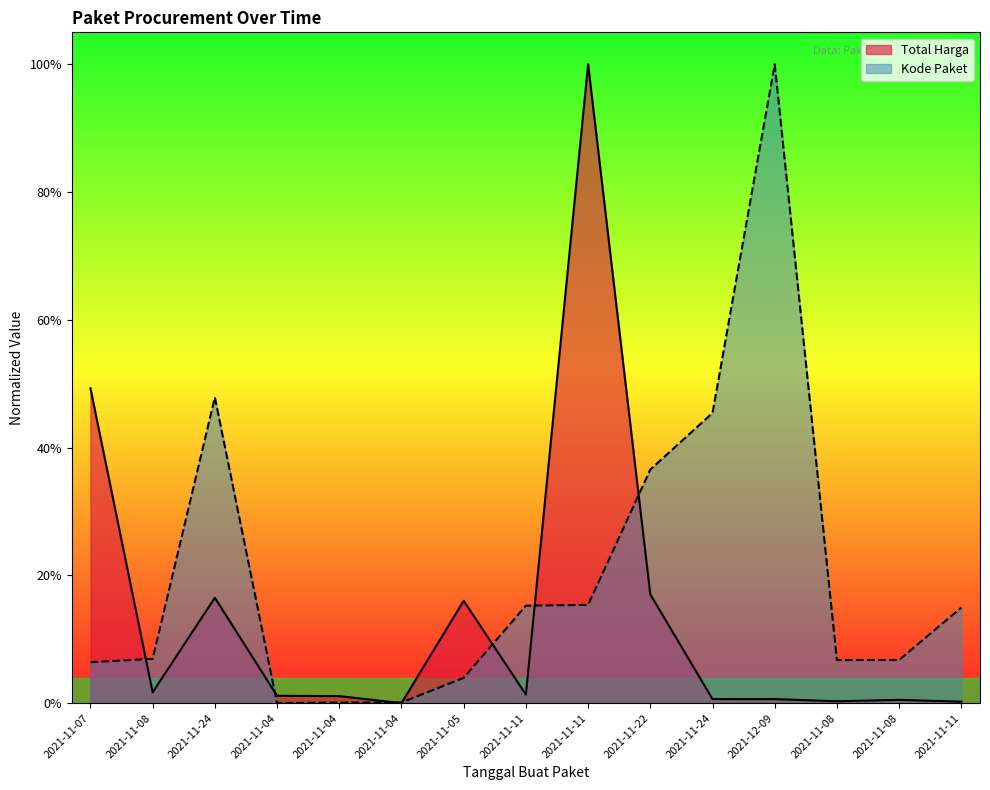

What is the difference between the Total Harga values at 2021-11-11 and 2021-11-08?

1.0